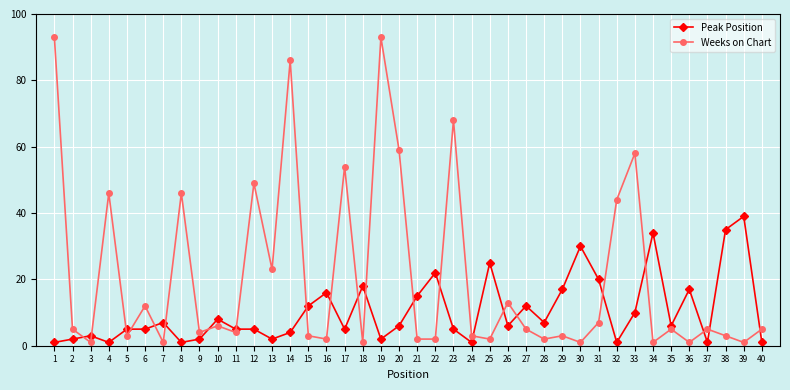

What is the value of the Peak Position point at the 31st from the left?

20